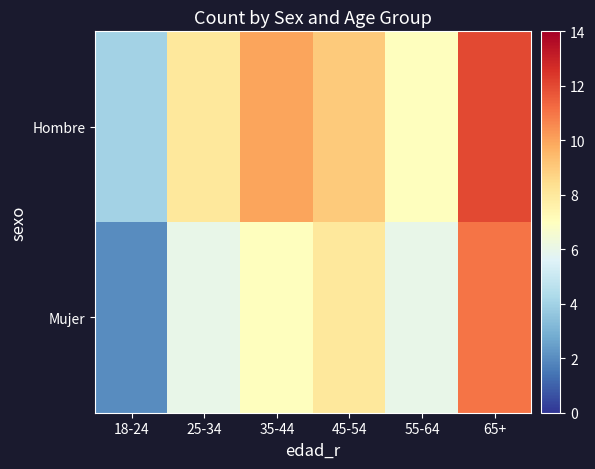

At how many categories does at least one series exceed 4?

5